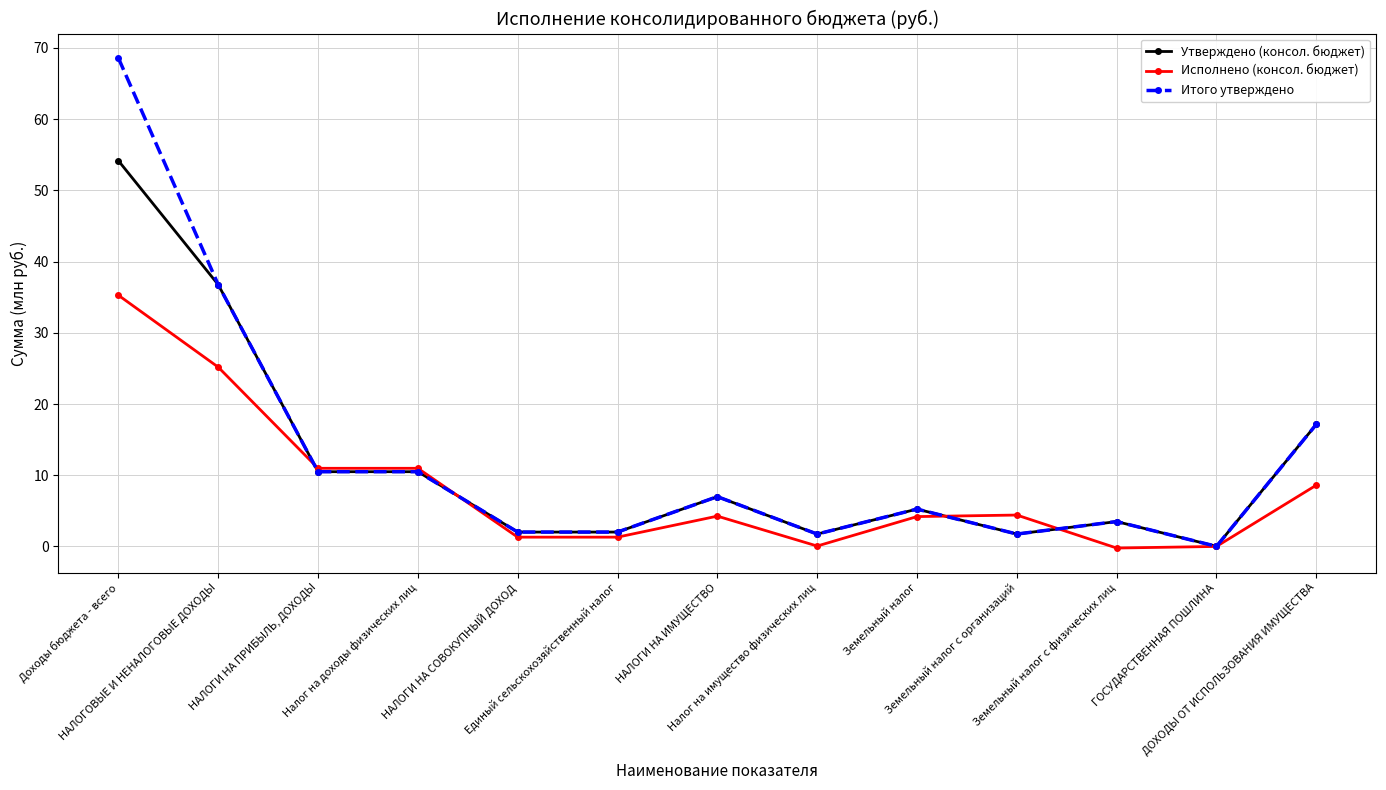

Count the number of categories in the chart.

13